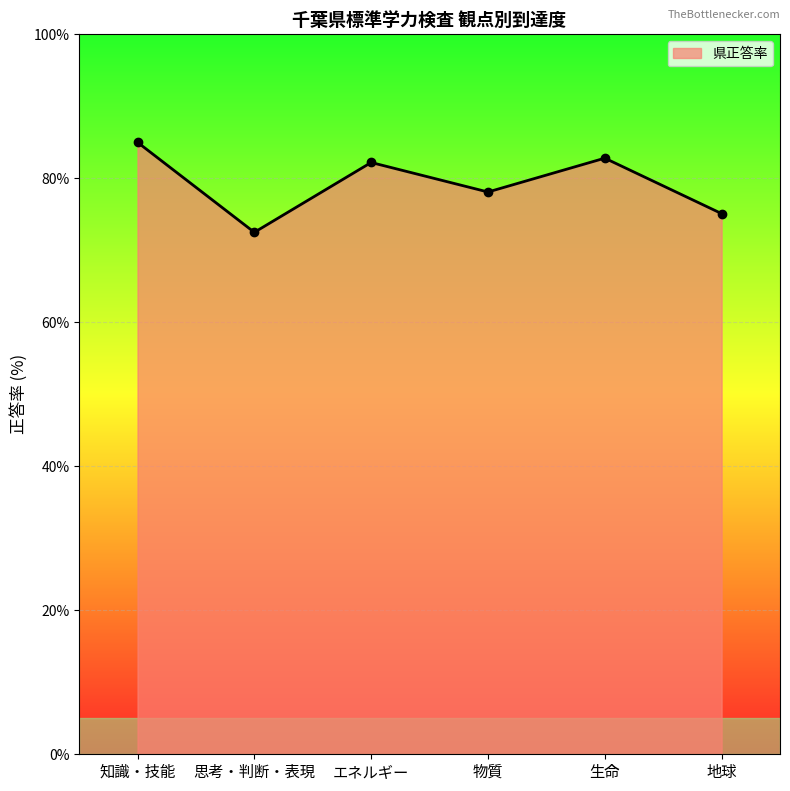

The chart shows a value of 34.9 at 生命. True or false?

False